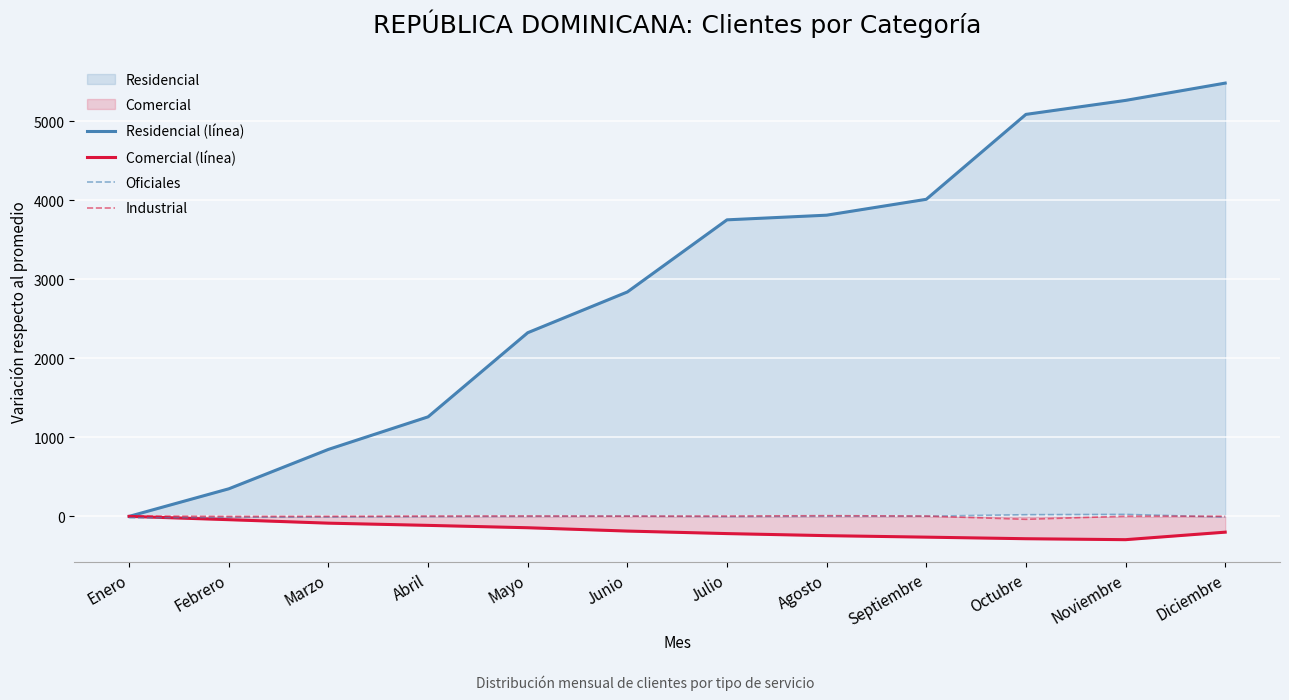

At which label is Industrial closest to -14?

Febrero